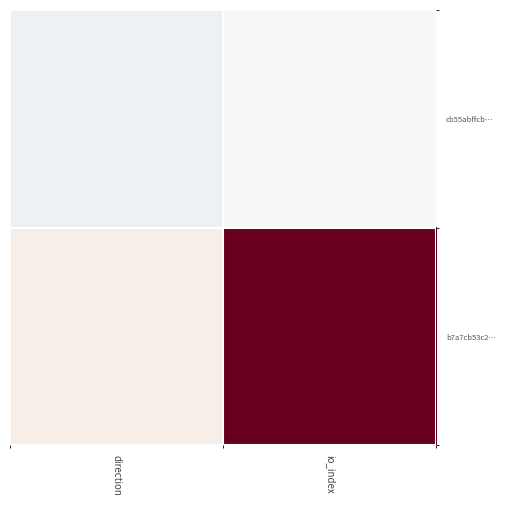

At how many categories does at least one series exceed 11?

1